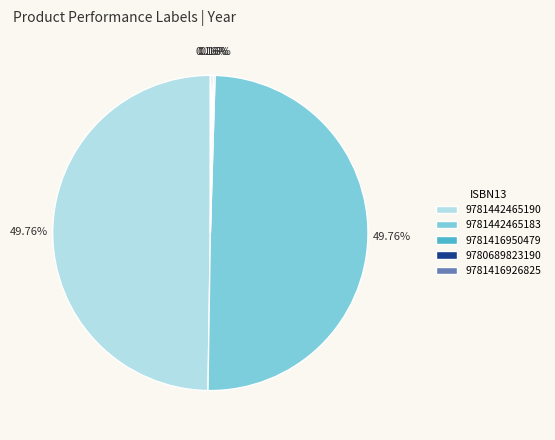

The 9781416926825 slice represents 0% of the pie. True or false?

True